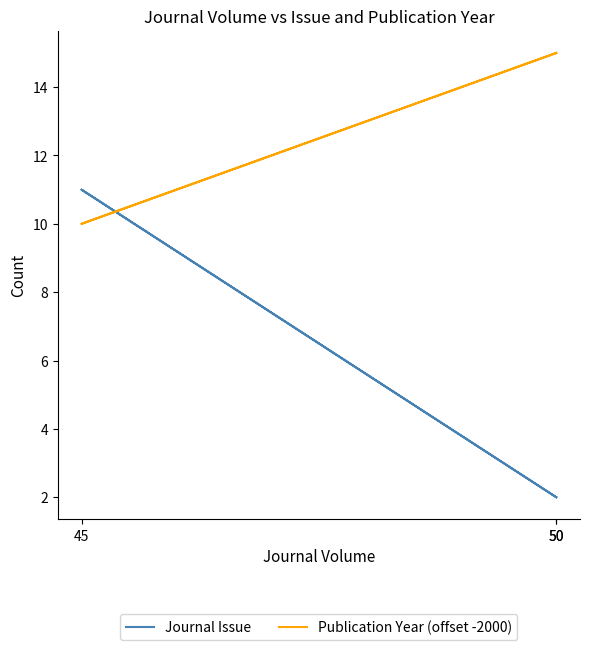

How many Journal Issue values are between 2 and 11?

3